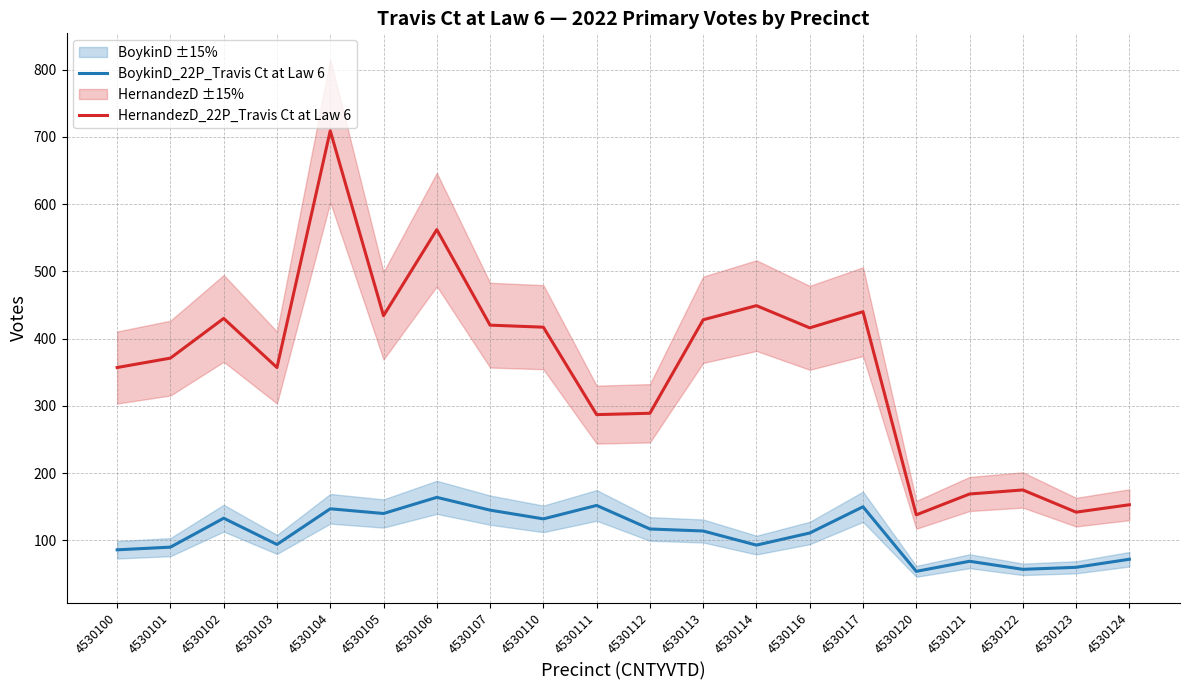

How many lines are shown in the chart?

2